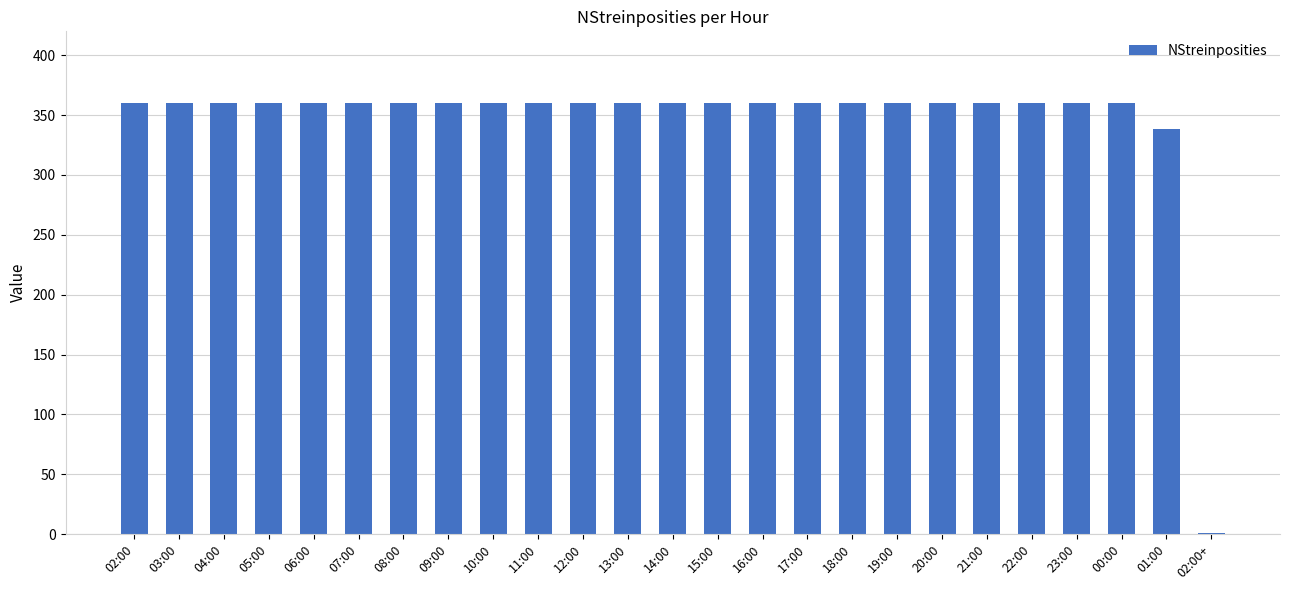

True or false: the data shows 1 at 02:00+.

True